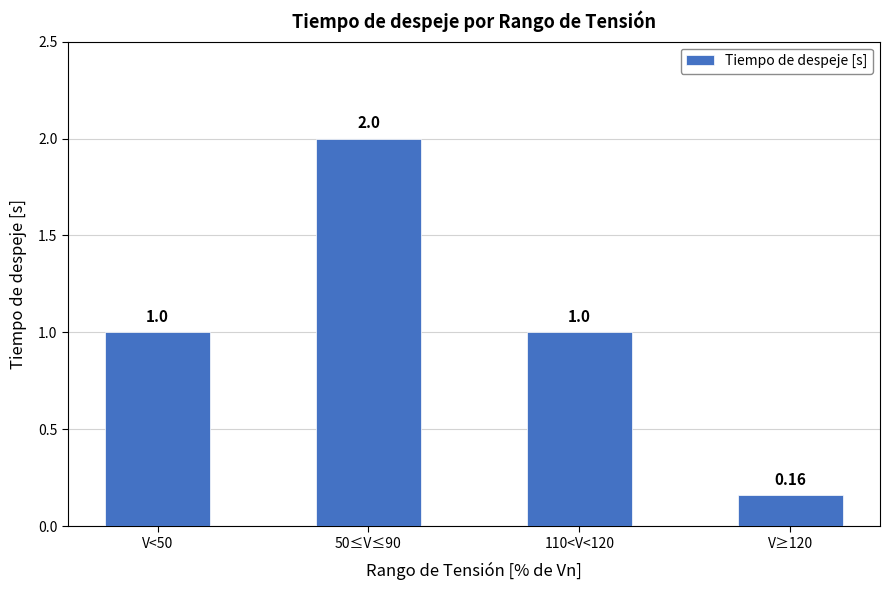

What is the label of the 1st bar from the right?

V≥120